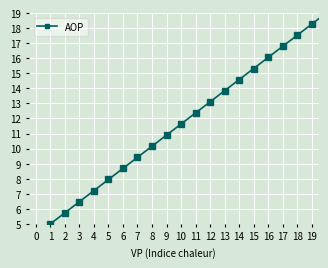

What is the value of the 3rd point from the left?

6.5